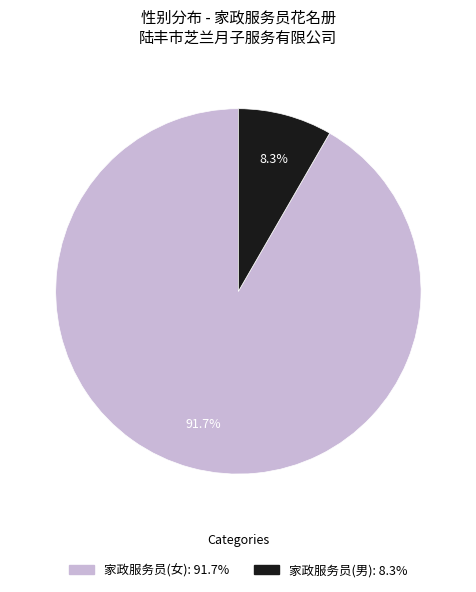

Does 家政服务员(女) represent more than half of the total?

Yes